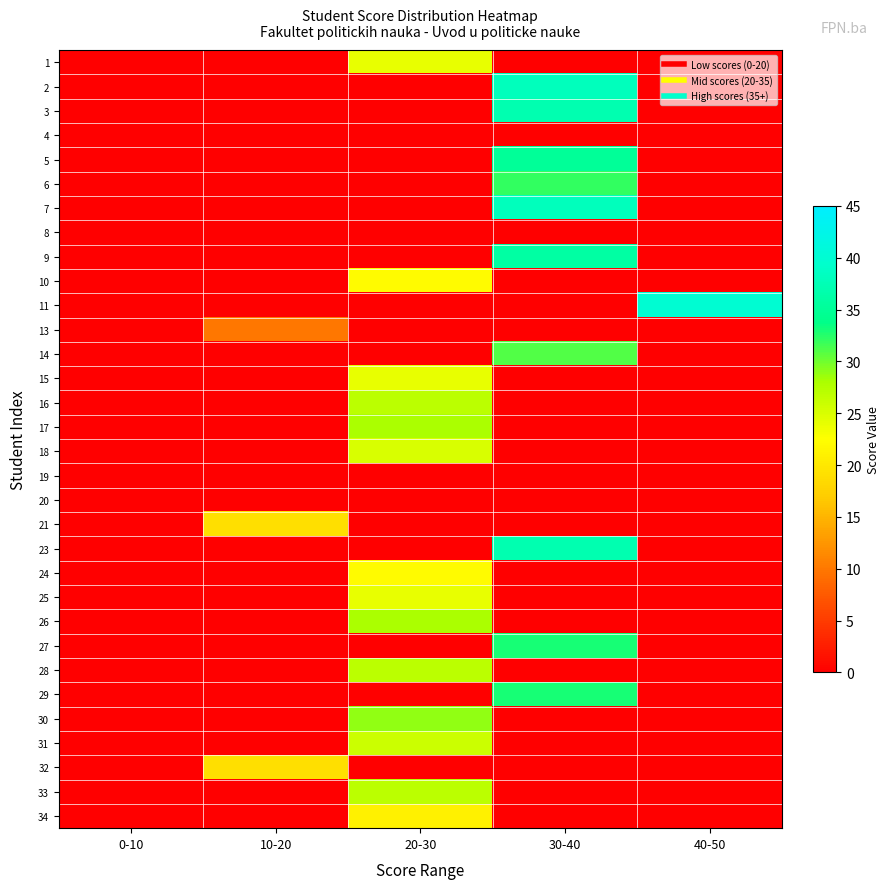

Count the number of data series in this chart.

32